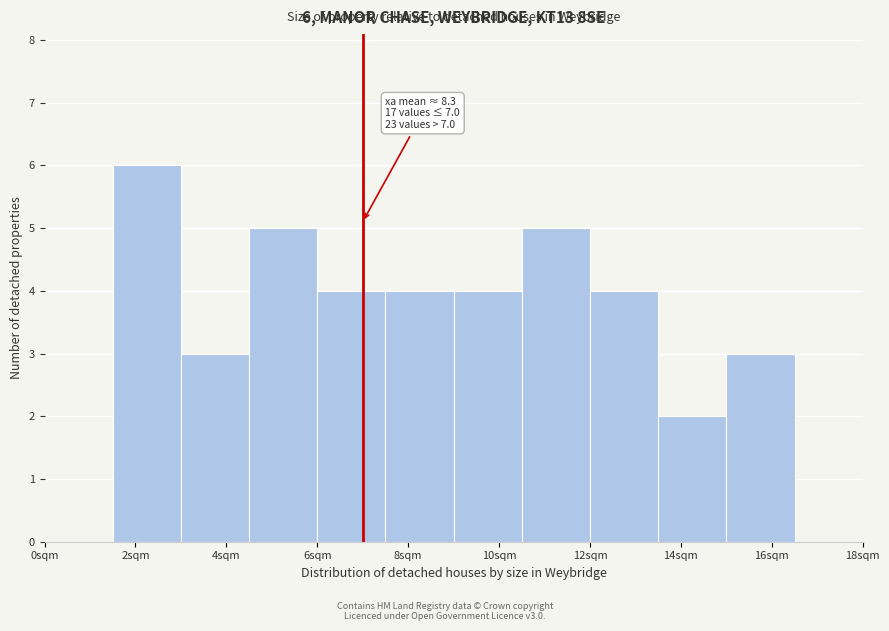

Over which range of the x-axis is the bar tallest?

1.5 to 3.0